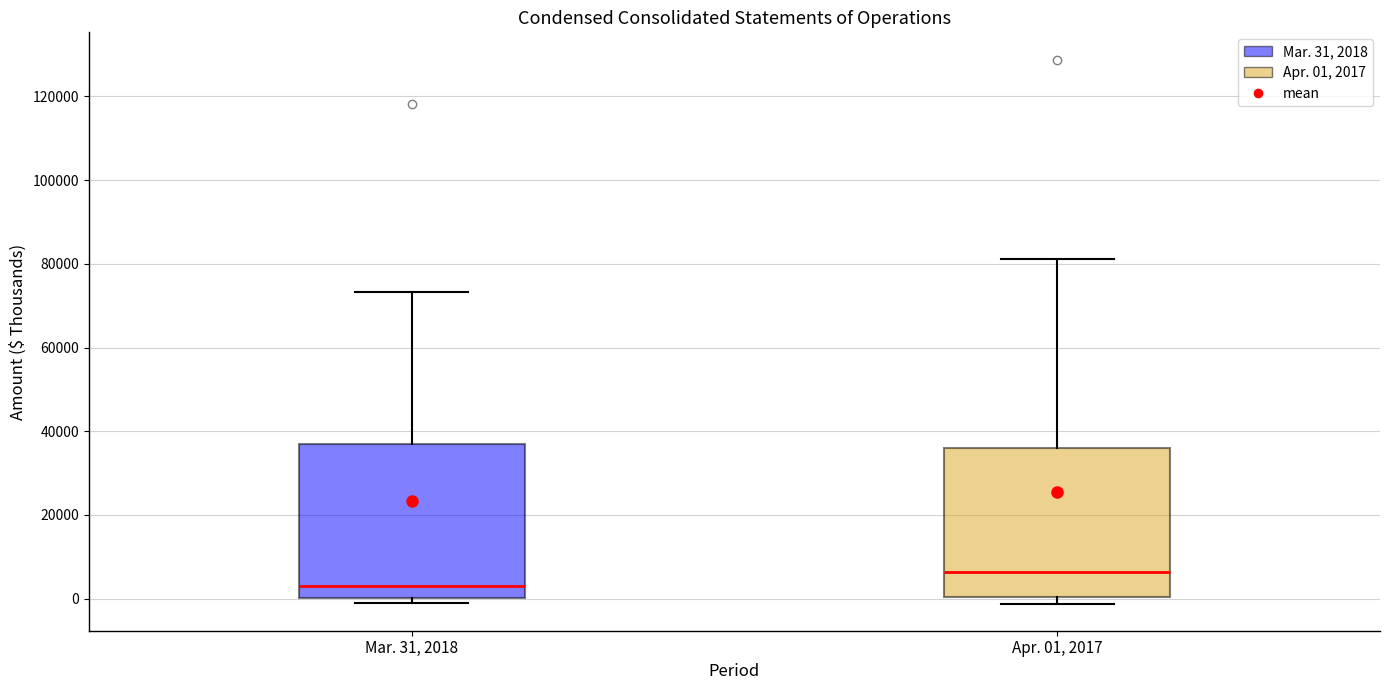

Where does the median line of the box for Mar. 31, 2018 sit on the y-axis? The values are not printed on the chart, so give them approximately, as read against the axis.

4000